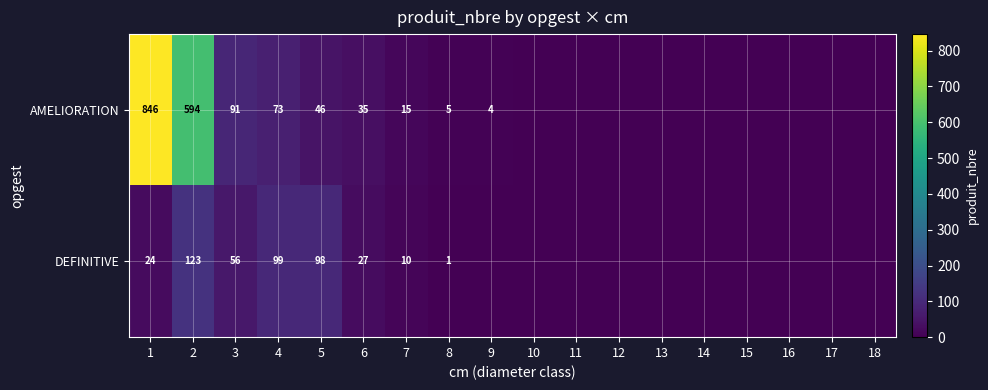

Between 3 and 4, which series saw the biggest shift?

DEFINITIVE